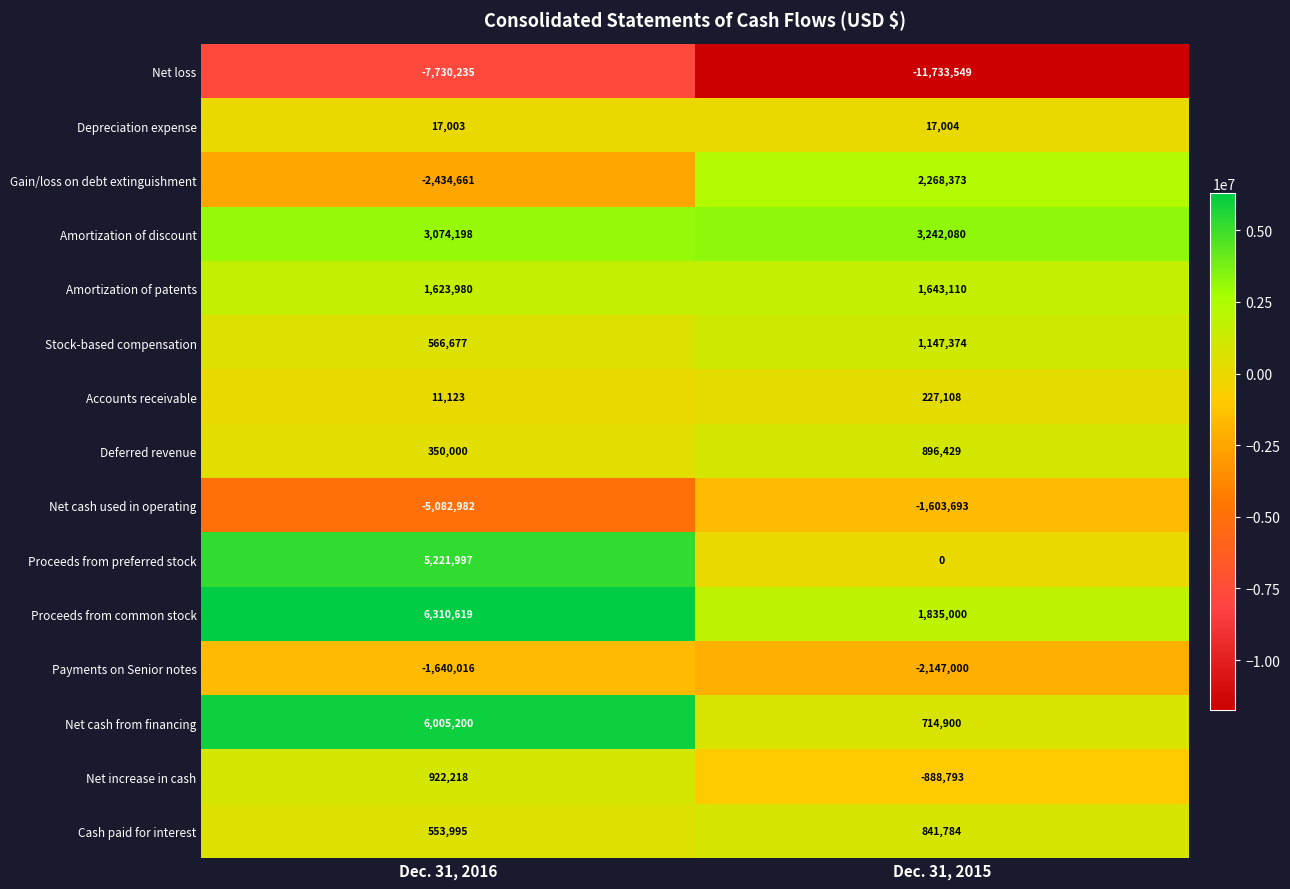

The Payments on Senior notes series shows -1640016 at Dec. 31, 2016. True or false?

True